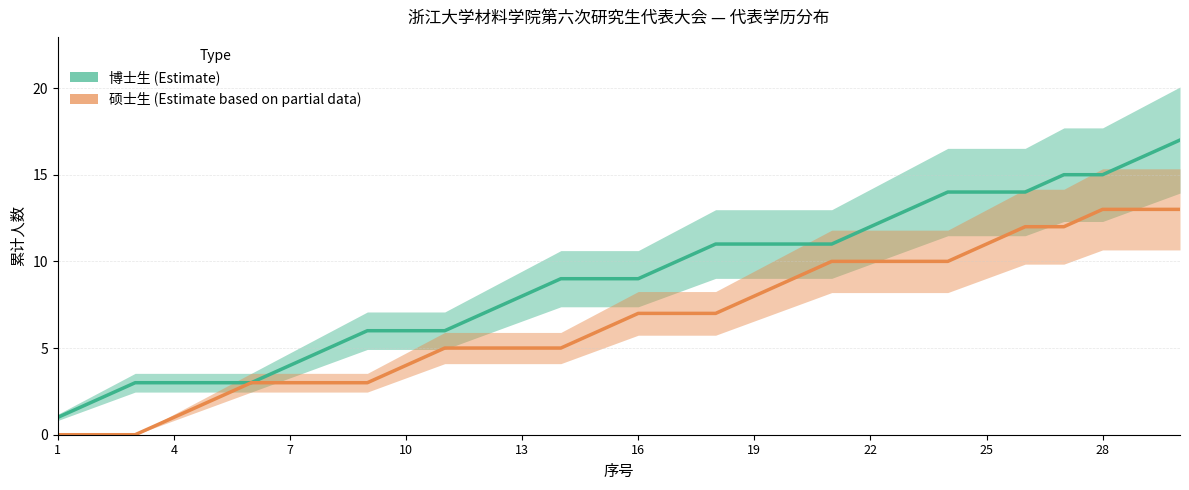

What is the average value of the 博士生 series?

9